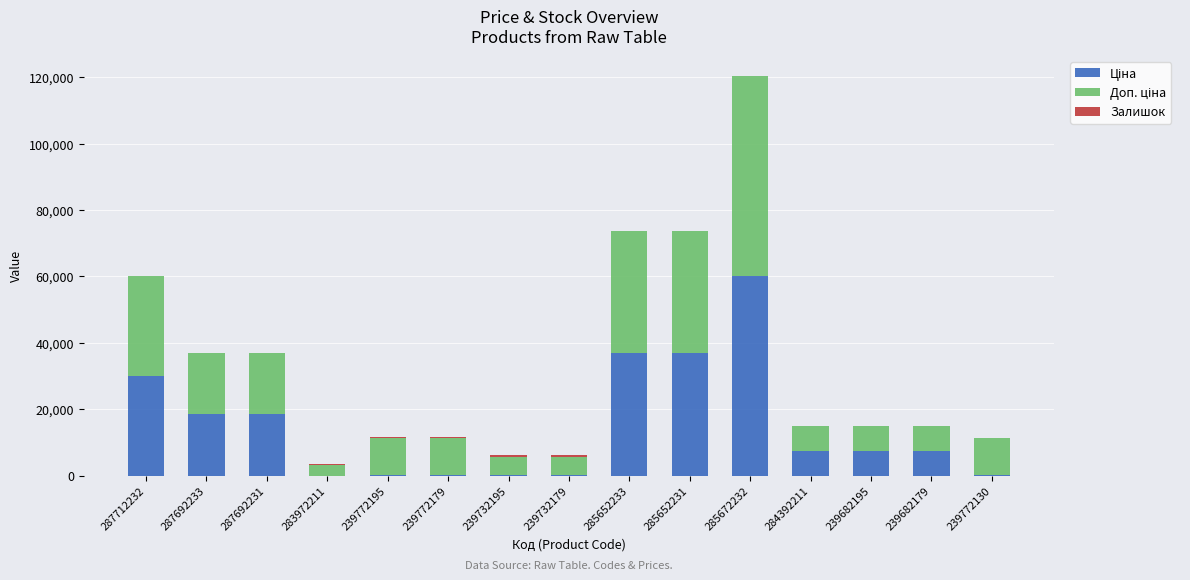

At which category is the sum across all series the highest?

285672232